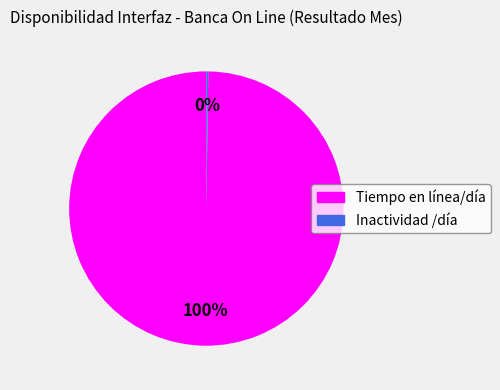

The Tiempo en línea/día slice represents 100% of the pie. True or false?

True